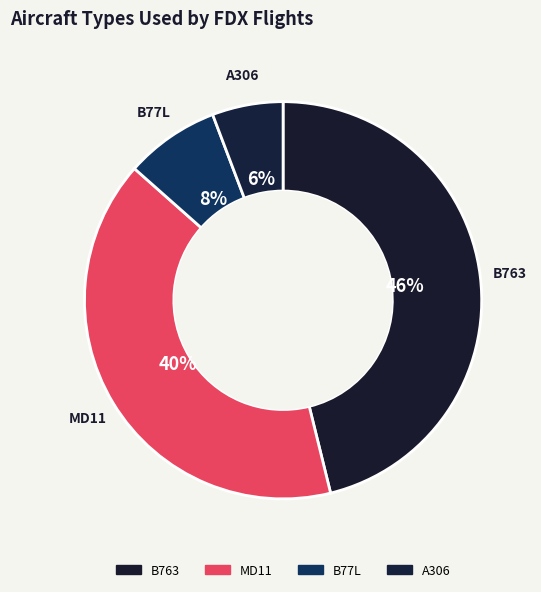

Is the sum of B763 and A306 greater than half?

Yes